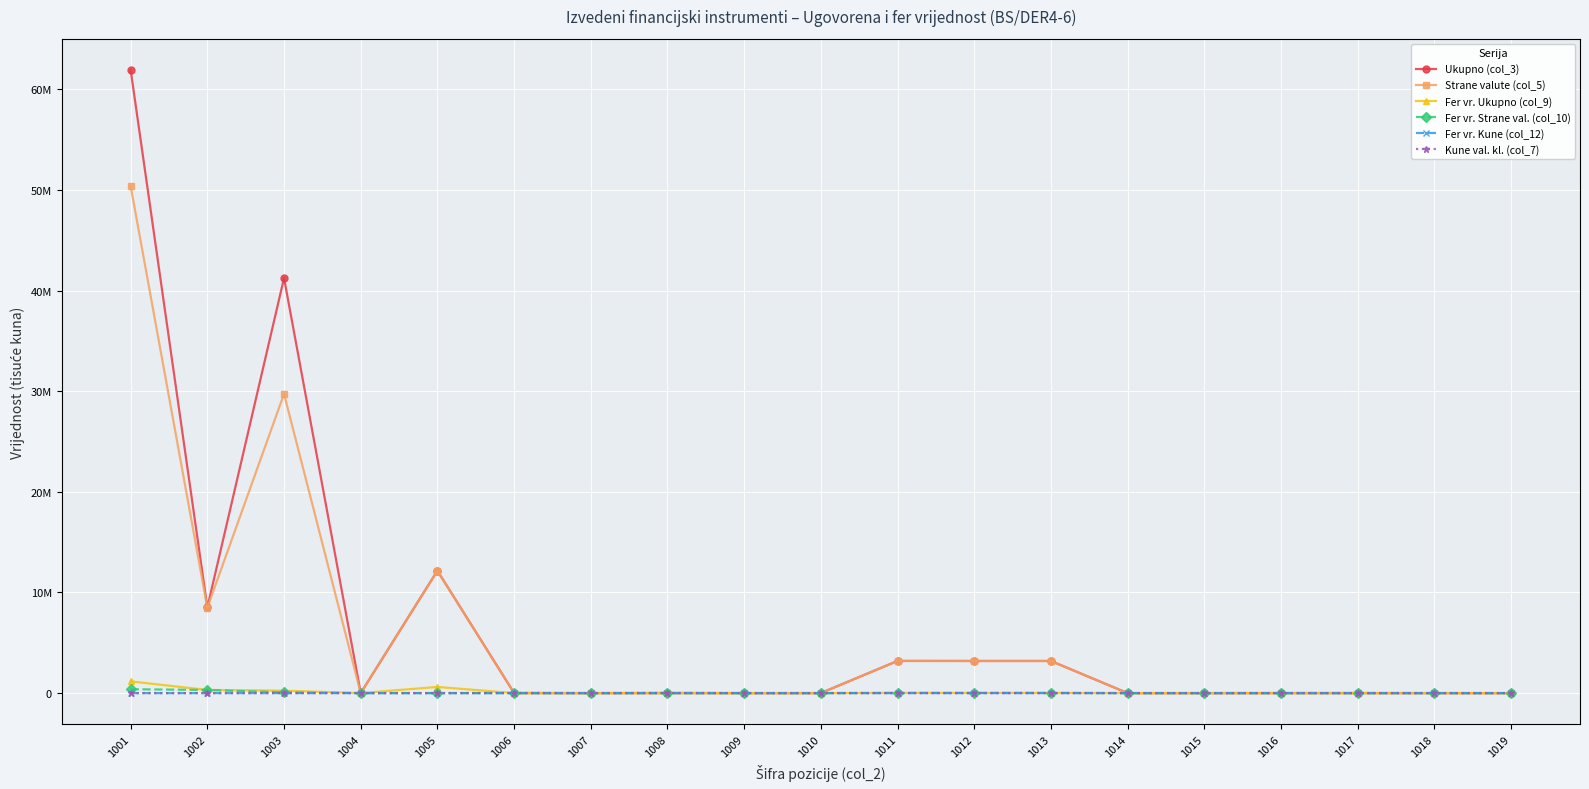

How many interior local valleys does the Ukupno (col_3) series have?

3